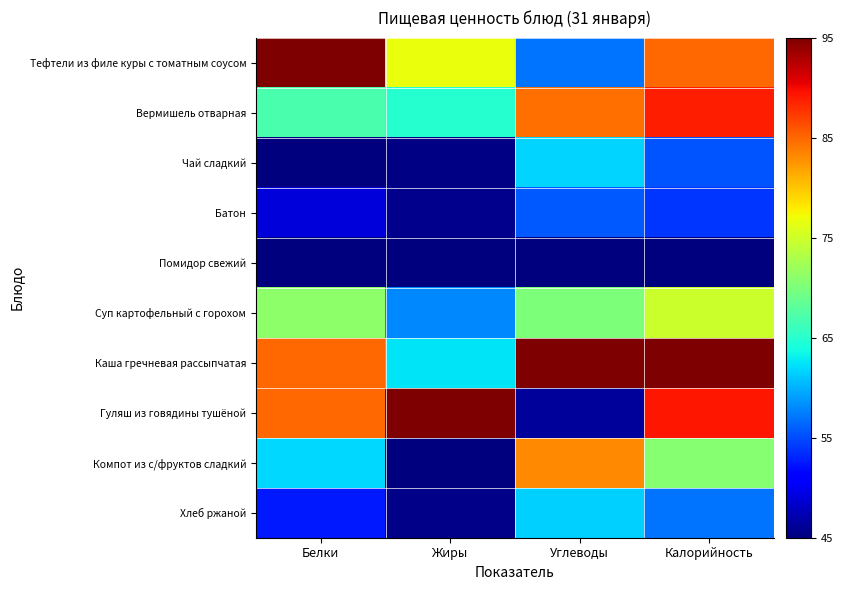

At Калорийность, list the series in order from smallest to largest.

Помидор свежий, Батон, Чай сладкий, Хлеб ржаной, Компот из с/фруктов сладкий, Суп картофельный с горохом, Тефтели из филе куры с томатным соусом, Вермишель отварная, Гуляш из говядины тушёной, Каша гречневая рассыпчатая